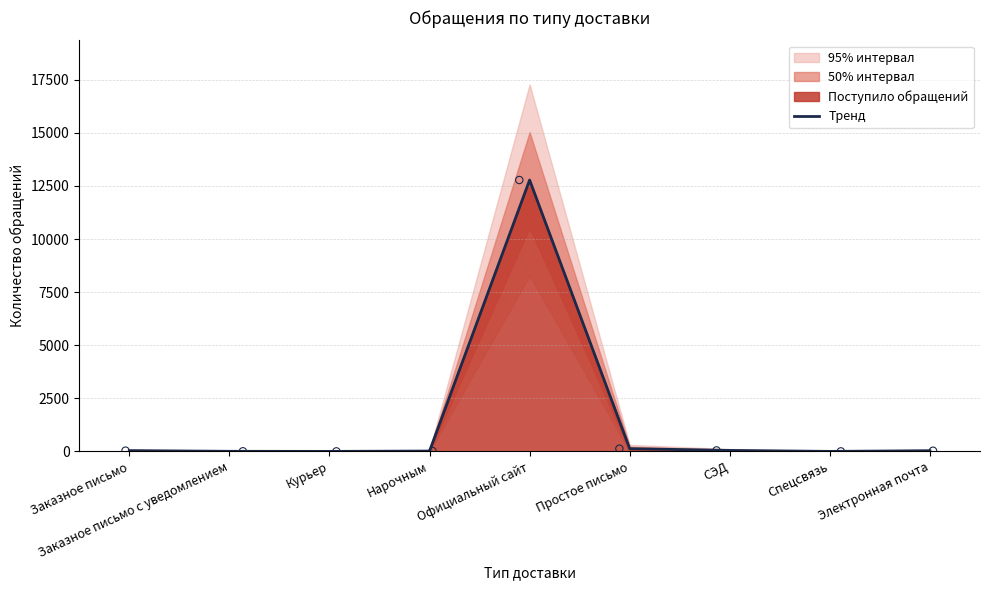

What is the ratio of the value at Электронная почта to the value at СЭД?

0.7